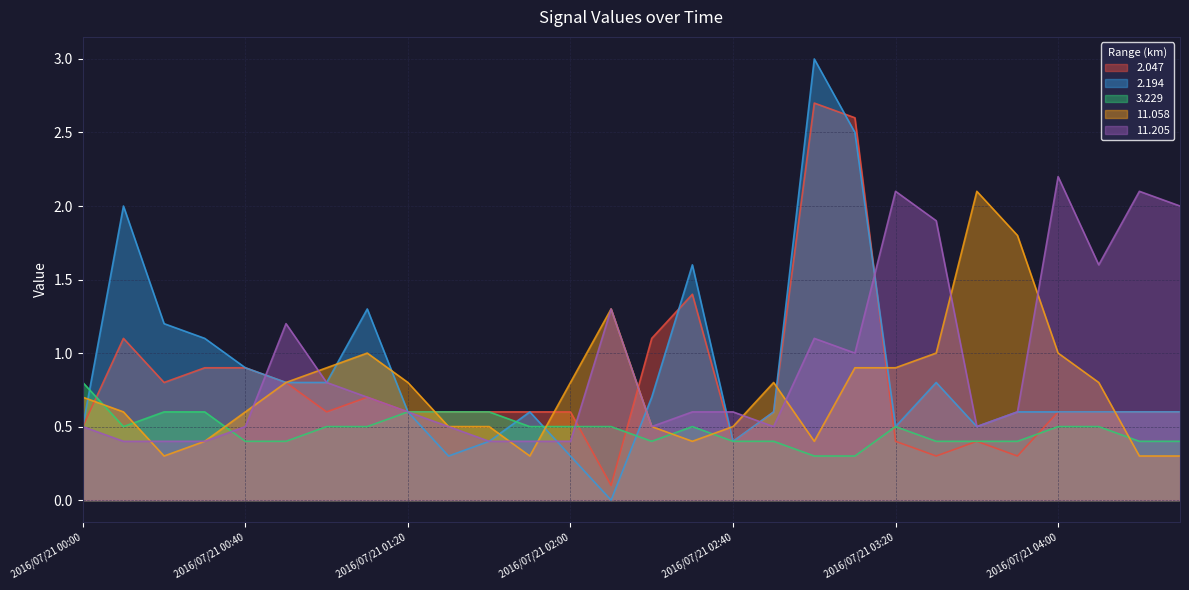

What is the label of the 28th point from the left?

2016/07/21 04:30